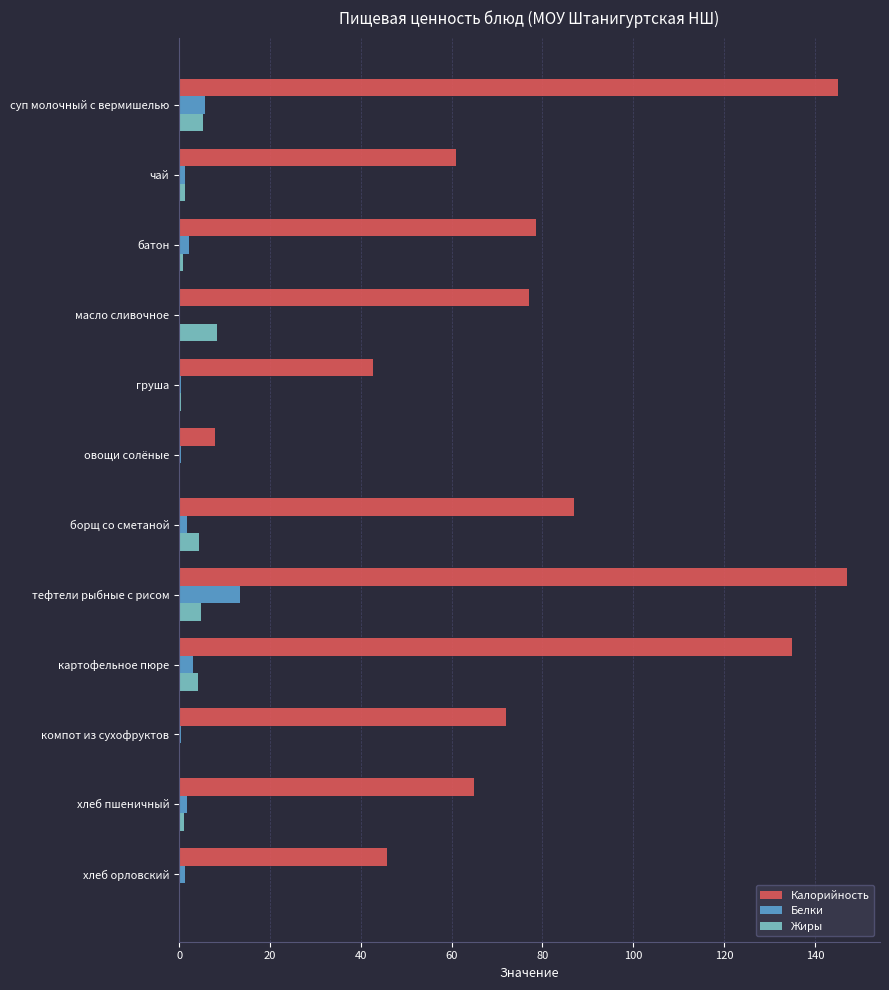

Which series has the largest total across all categories?

Калорийность